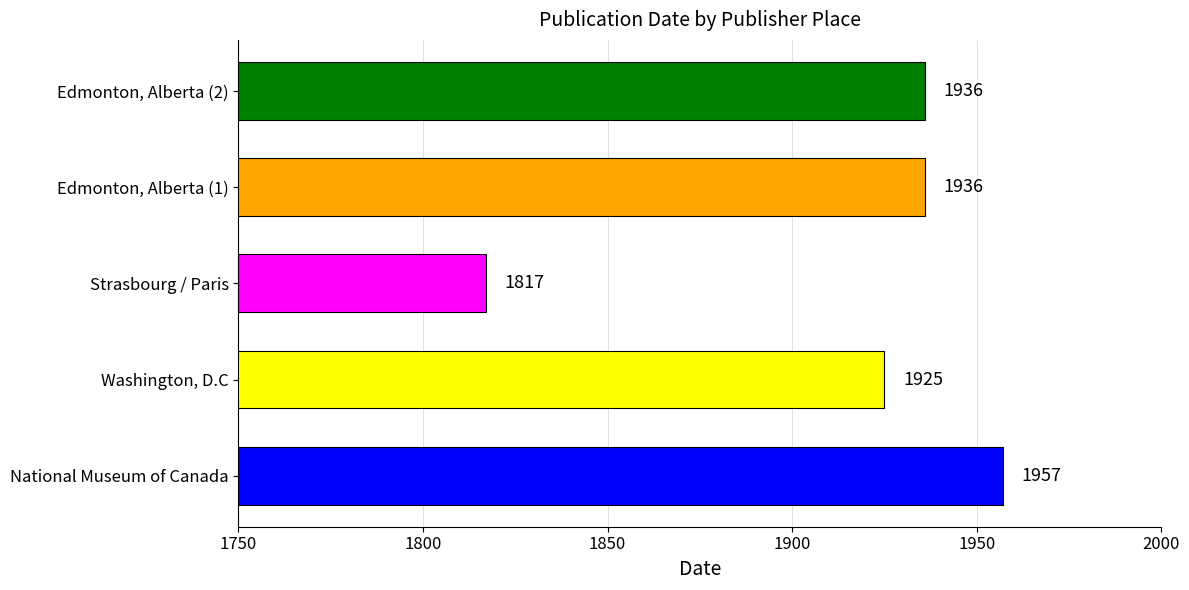

At which category does the chart reach its minimum across all series?

Strasbourg / Paris